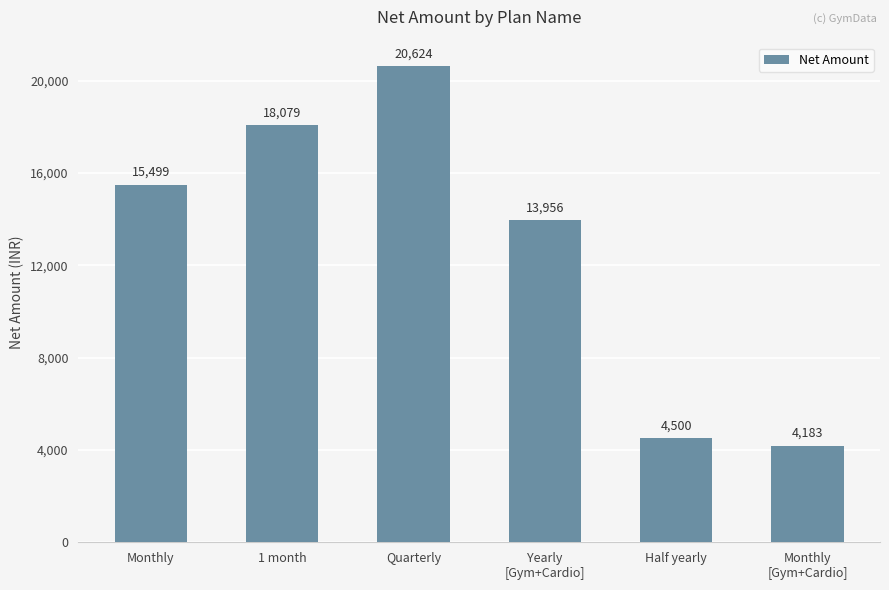

Rank the categories by value from lowest to highest.

Monthly
[Gym+Cardio], Half yearly, Yearly
[Gym+Cardio], Monthly, 1 month, Quarterly